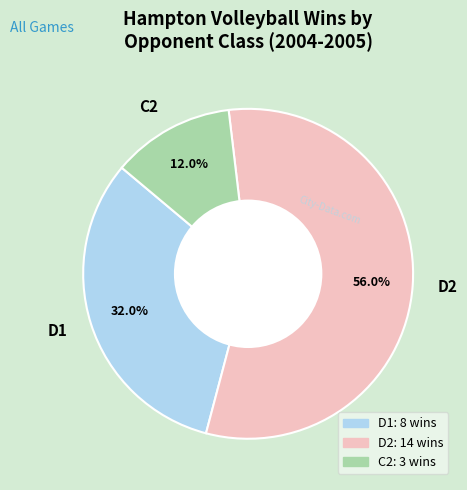

Is it true that D2 is 62% of the pie?

False